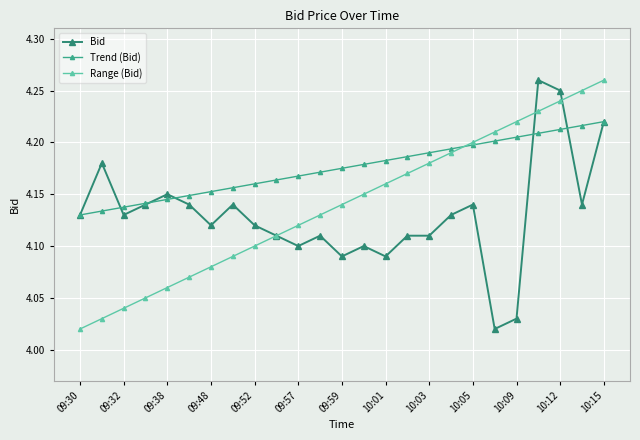

Which series has the largest total across all categories?

Trend (Bid)